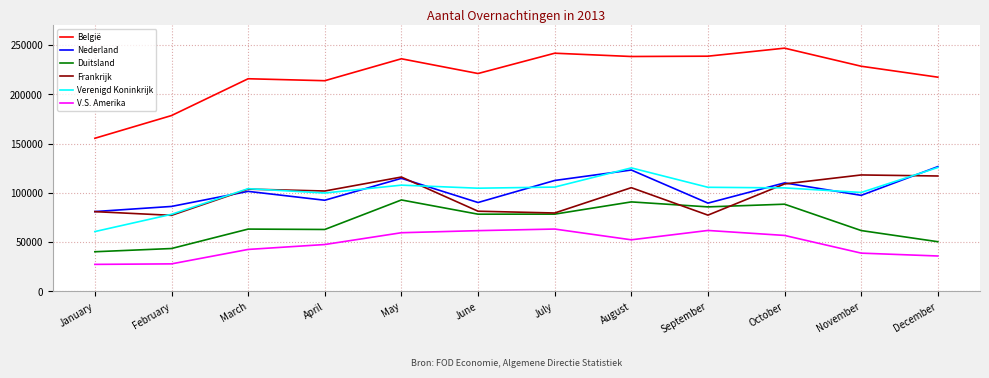

What is the minimum value shown in the chart?

27472